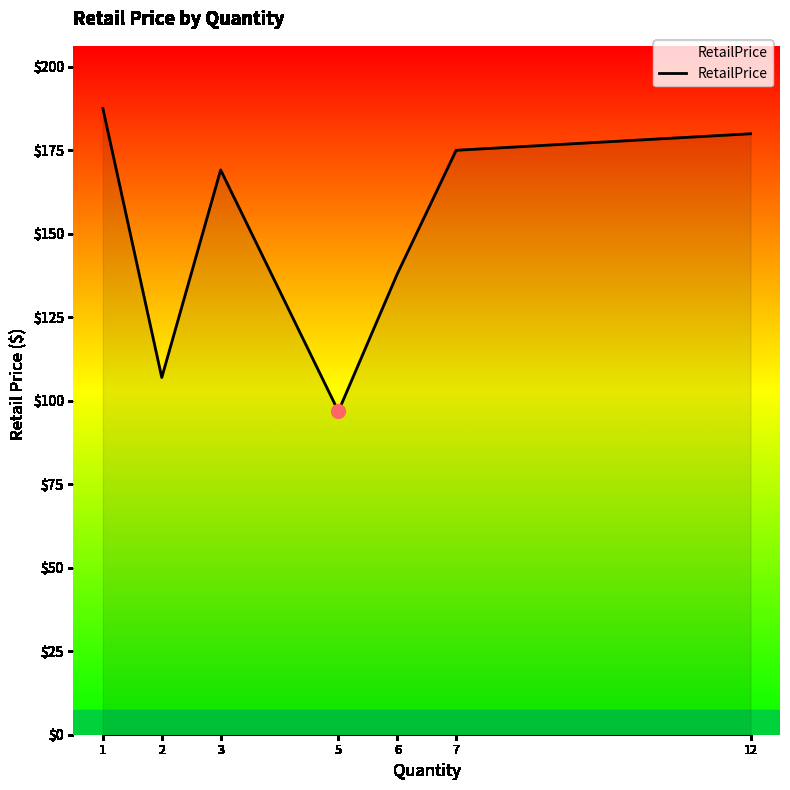

Where is the first local maximum?

3